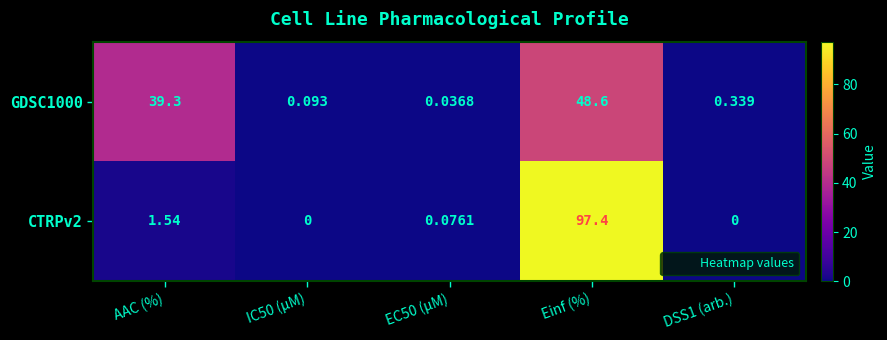

What is the greatest value displayed?

97.4